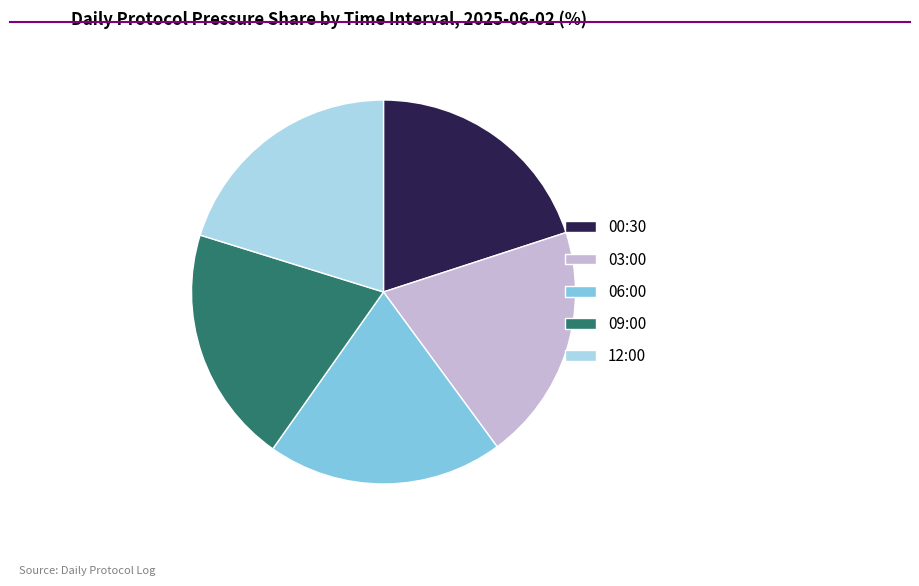

Is there any slice that represents more than half of the pie?

No